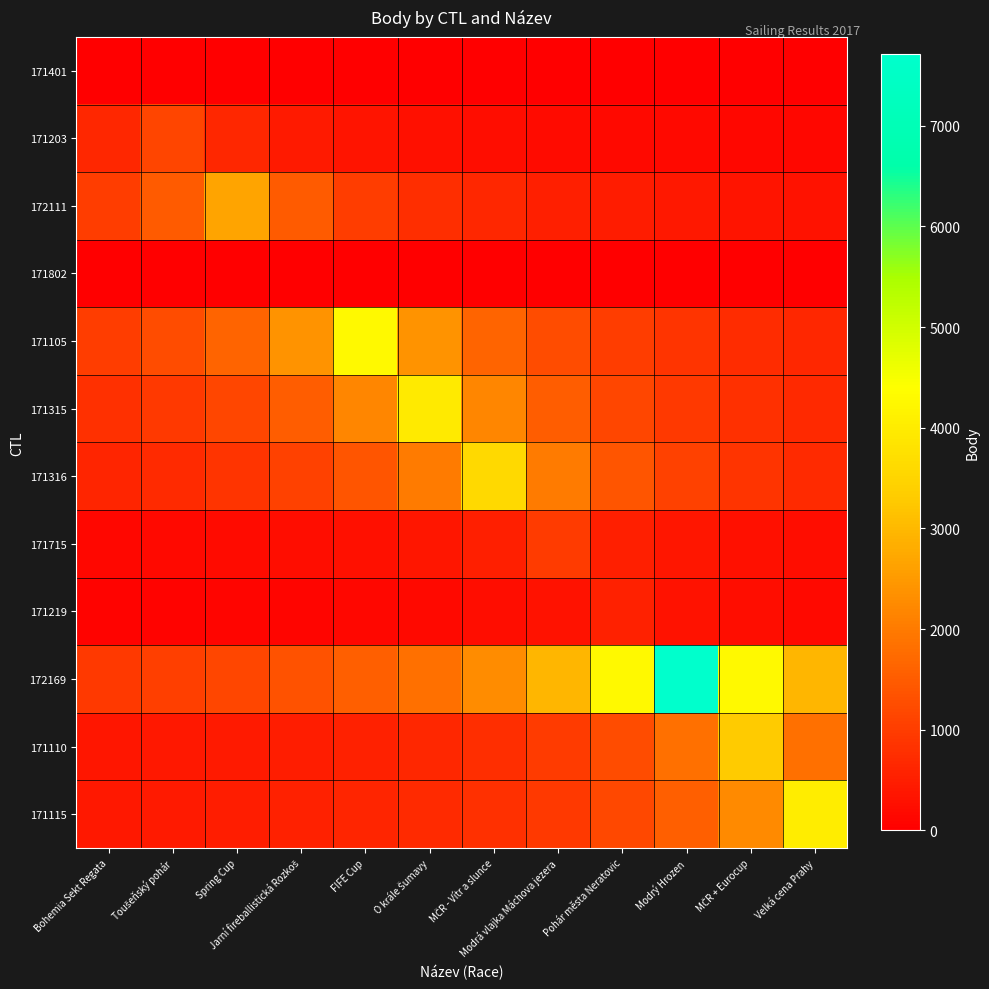

Which label corresponds to the smallest value in the chart?

Bohemia Sekt Regata